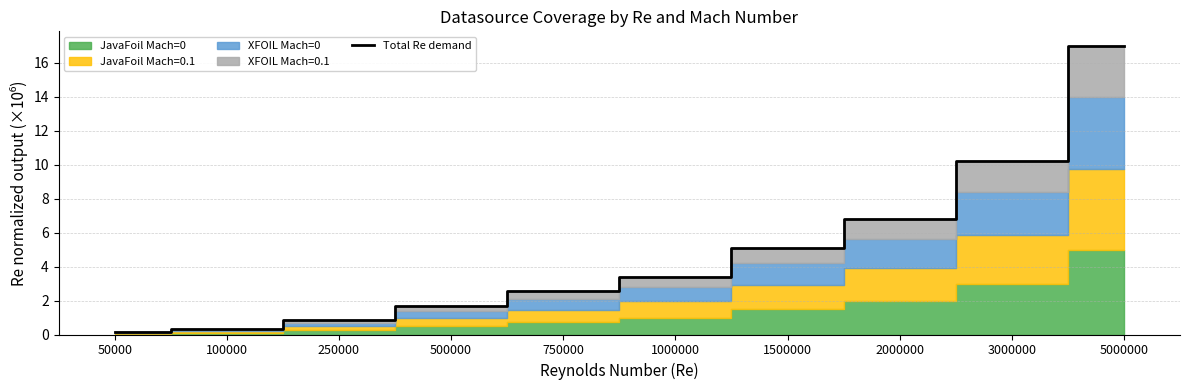

List the labels in order of value, smallest first.

50000, 100000, 250000, 500000, 750000, 1000000, 1500000, 2000000, 3000000, 5000000